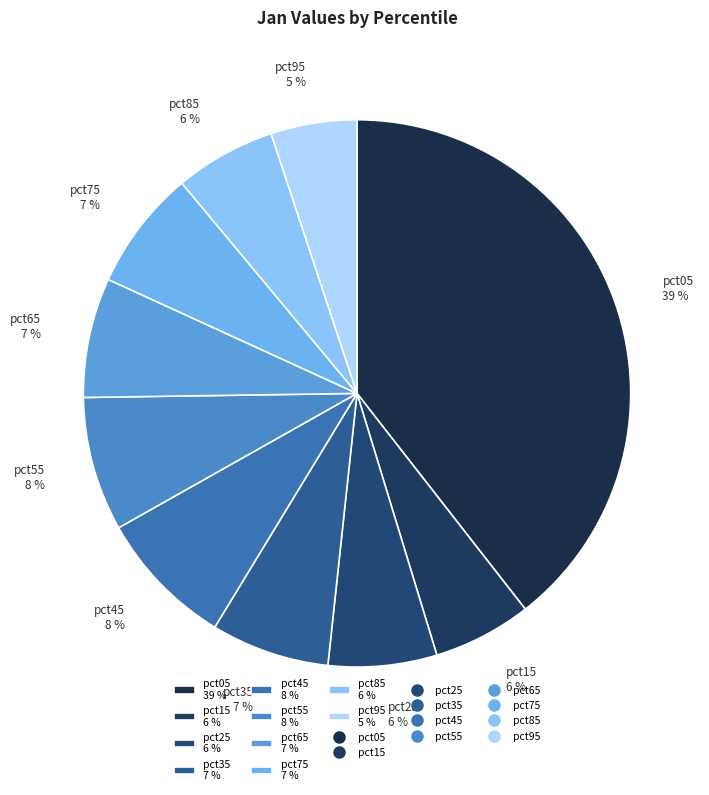

Which slice is the largest?

pct05